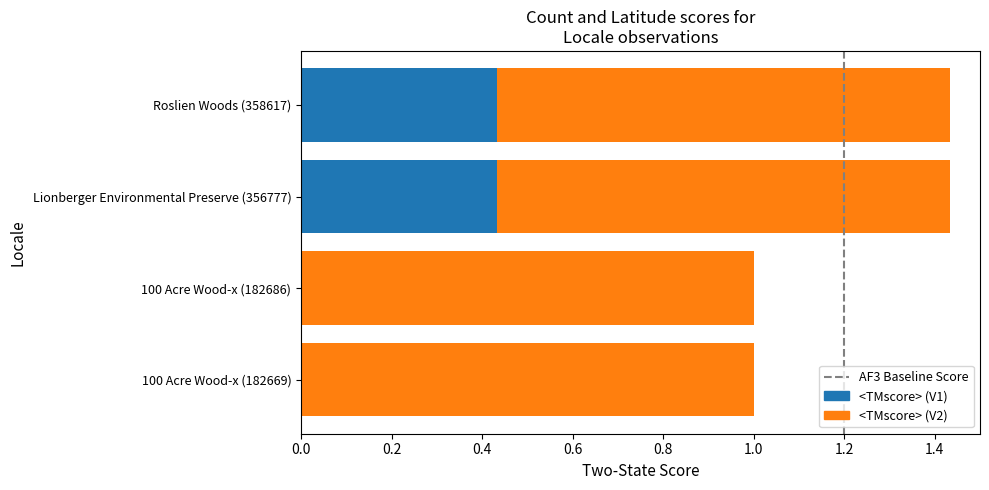

How many categories are shown in the chart?

4